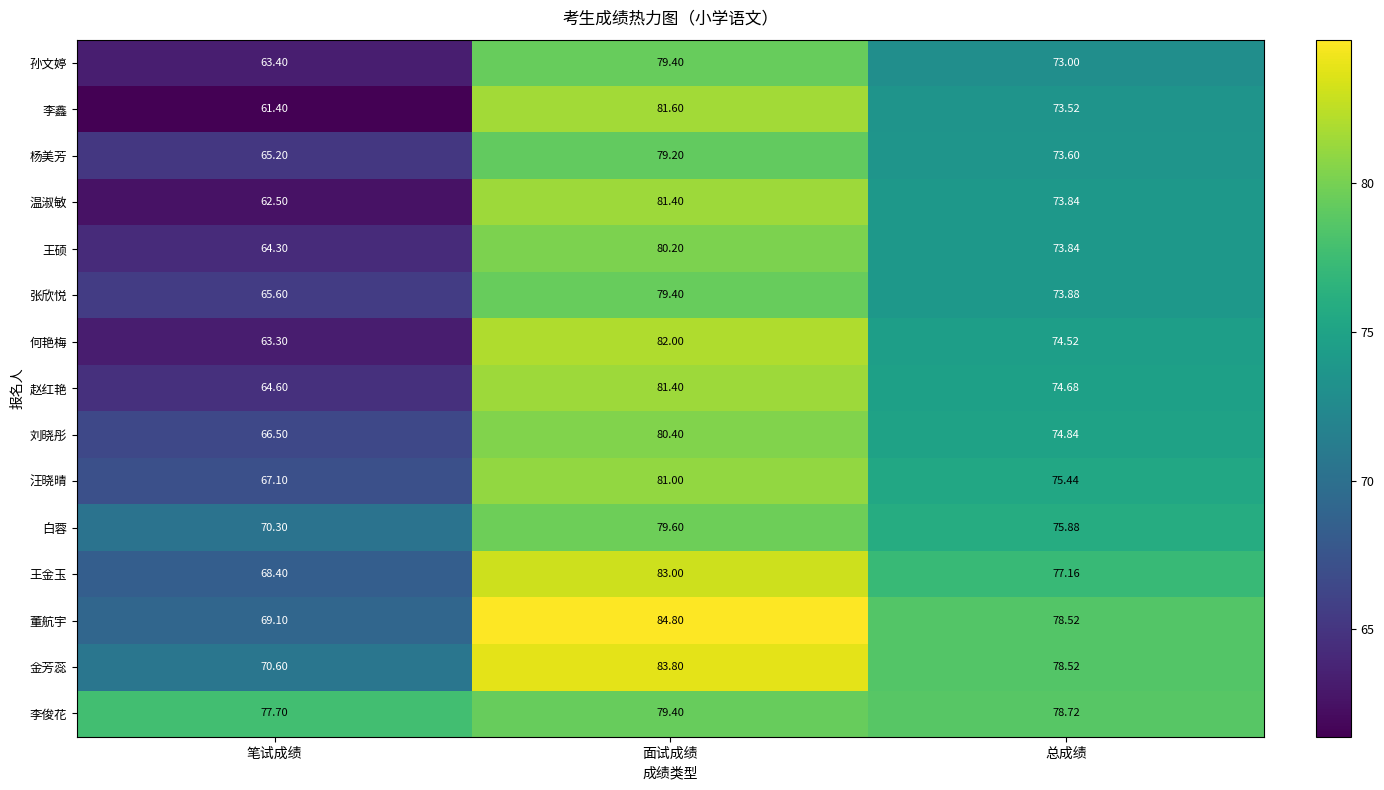

Which category has the lowest value in the 刘晓彤 series?

笔试成绩